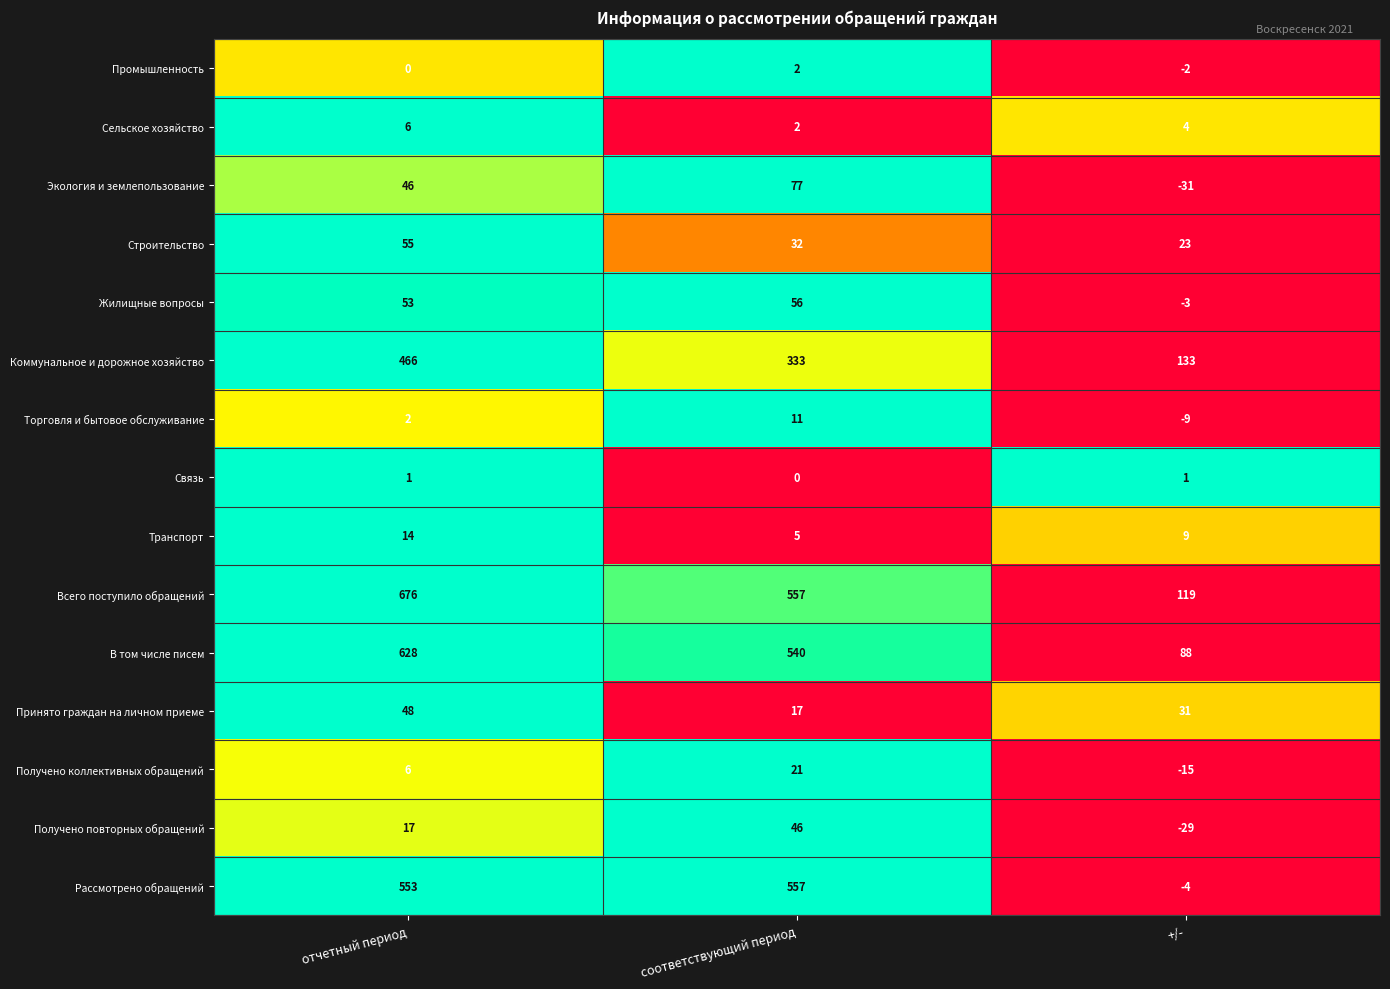

What is the sum of the Транспорт values at отчетный период and соответствующий период?

19